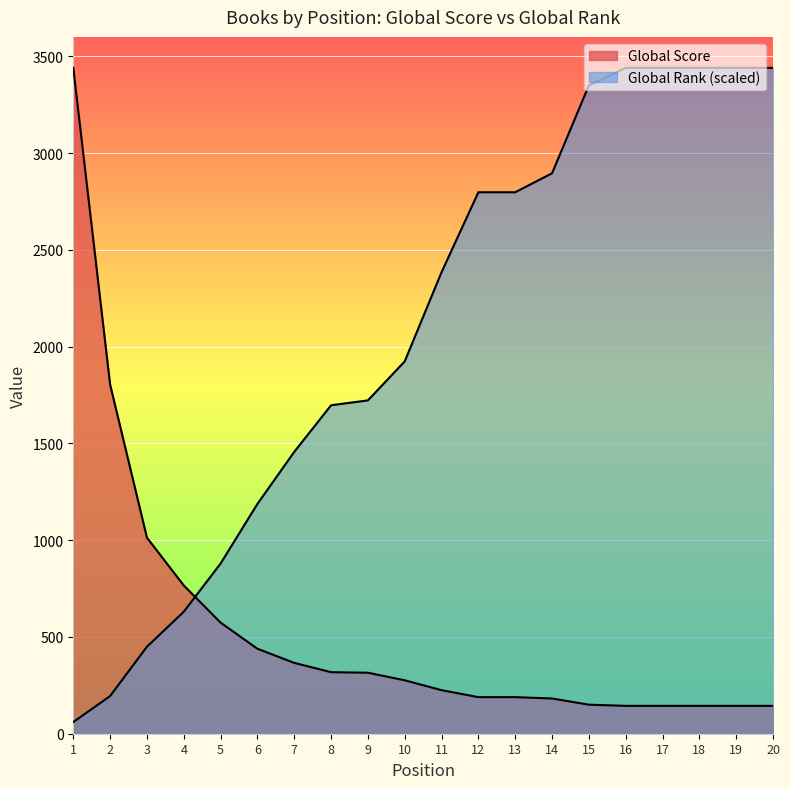

At how many categories does at least one series exceed 888?

18